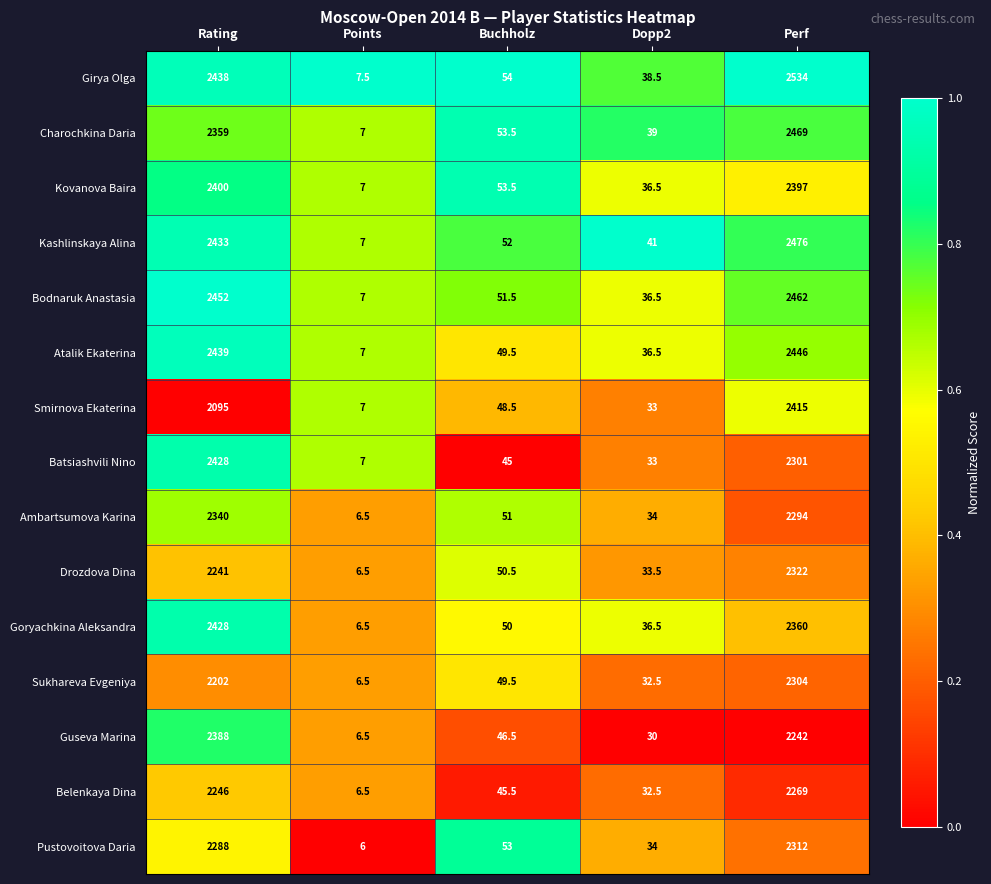

List the labels in order of Pustovoitova Daria value, smallest first.

Points, Dopp2, Buchholz, Rating, Perf